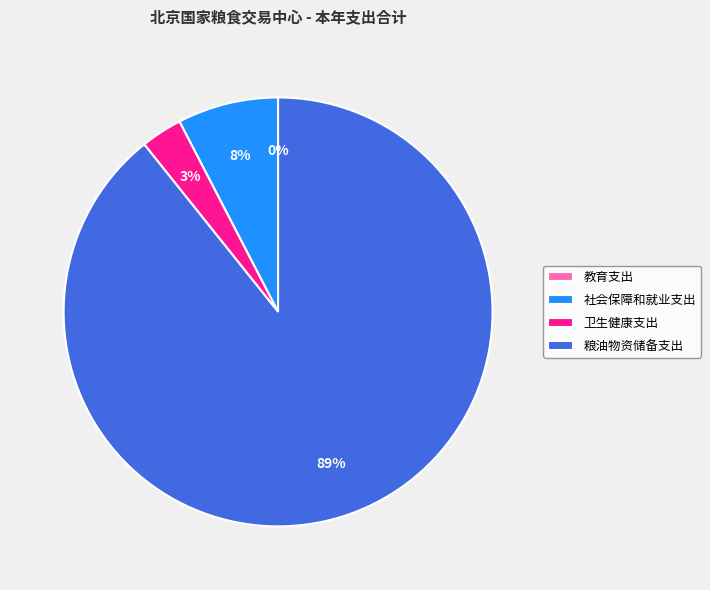

Is it true that 卫生健康支出 is 16% of the pie?

False